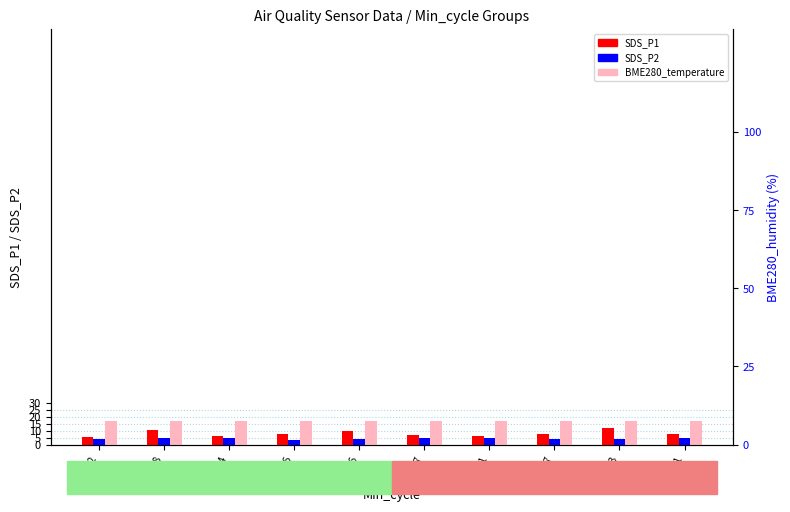

How many data points in SDS_P1 are less than 7?

3